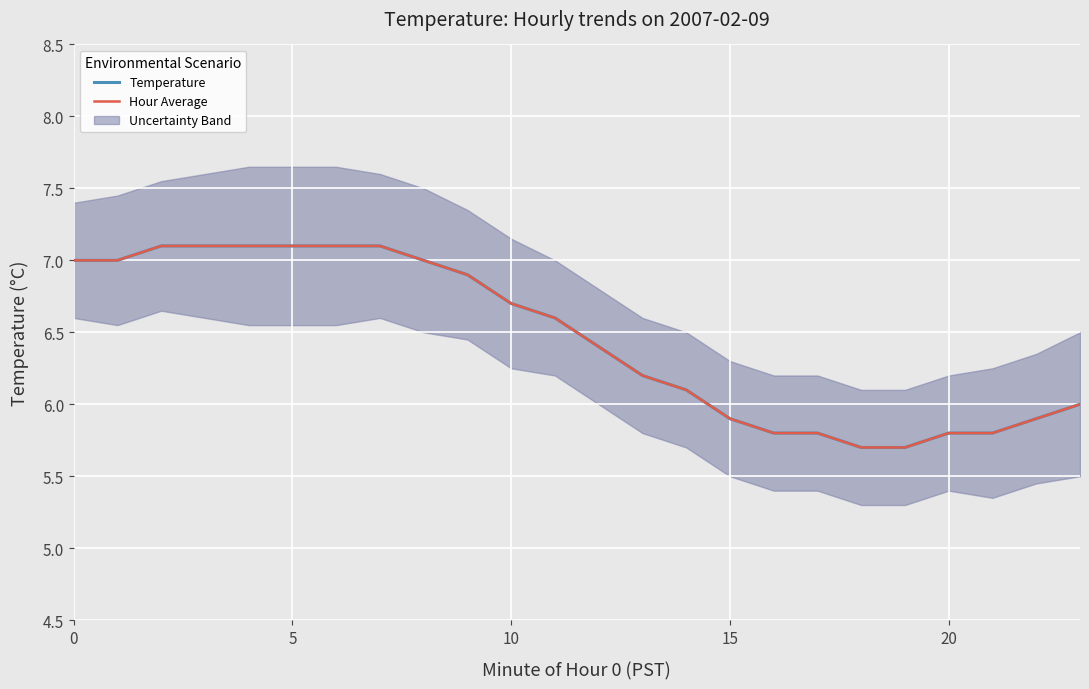

Reading right to left, transcribe all the data shown in this chart.

Temperature: 6.0	5.9	5.8	5.8	5.7	5.7	5.8	5.8	5.9	6.1	6.2	6.4	6.6	6.7	6.9	7.0	7.1	7.1	7.1	7.1	7.1	7.1	7.0	7.0
Hour Average: 6.0	5.9	5.8	5.8	5.7	5.7	5.8	5.8	5.9	6.1	6.2	6.4	6.6	6.7	6.9	7.0	7.1	7.1	7.1	7.1	7.1	7.1	7.0	7.0